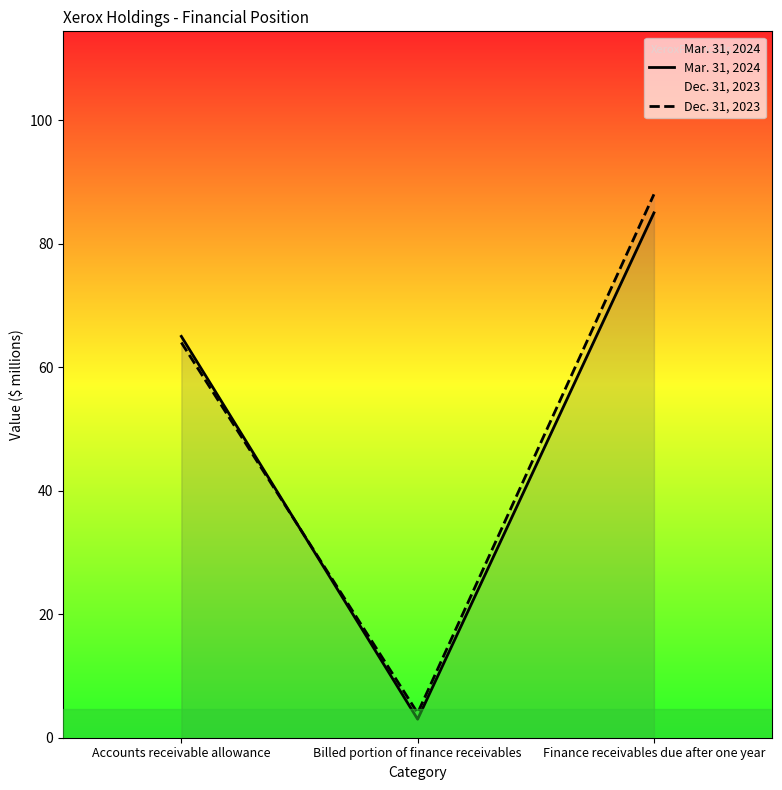

At which category is the sum across all series the highest?

Finance receivables due after one year